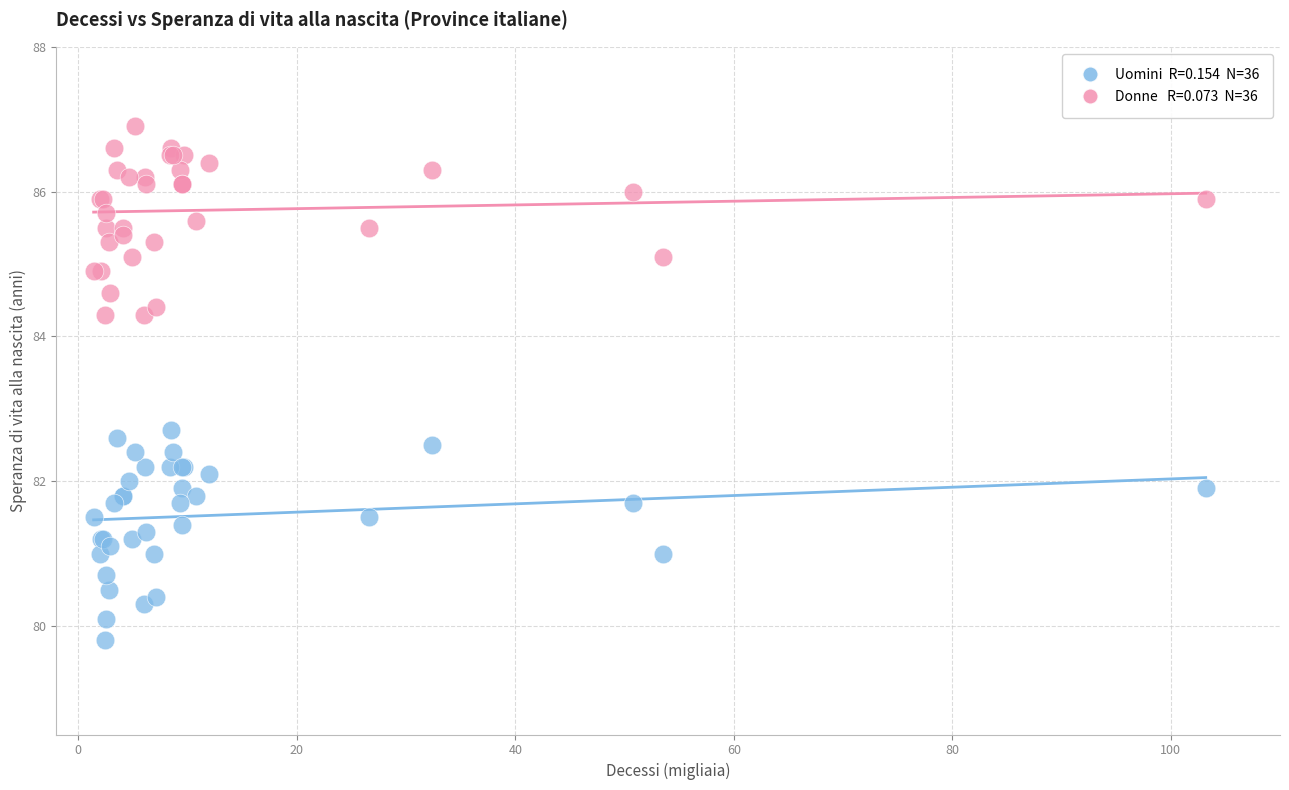

Across all series, what Y value is closest to 83?

82.7